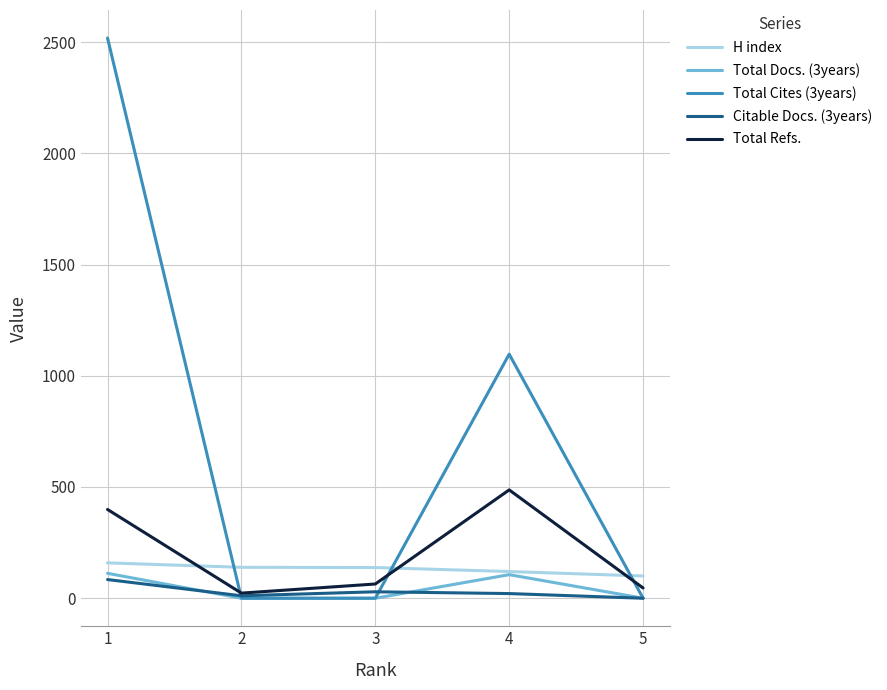

Which series has the largest range (max minus min)?

Total Cites (3years)